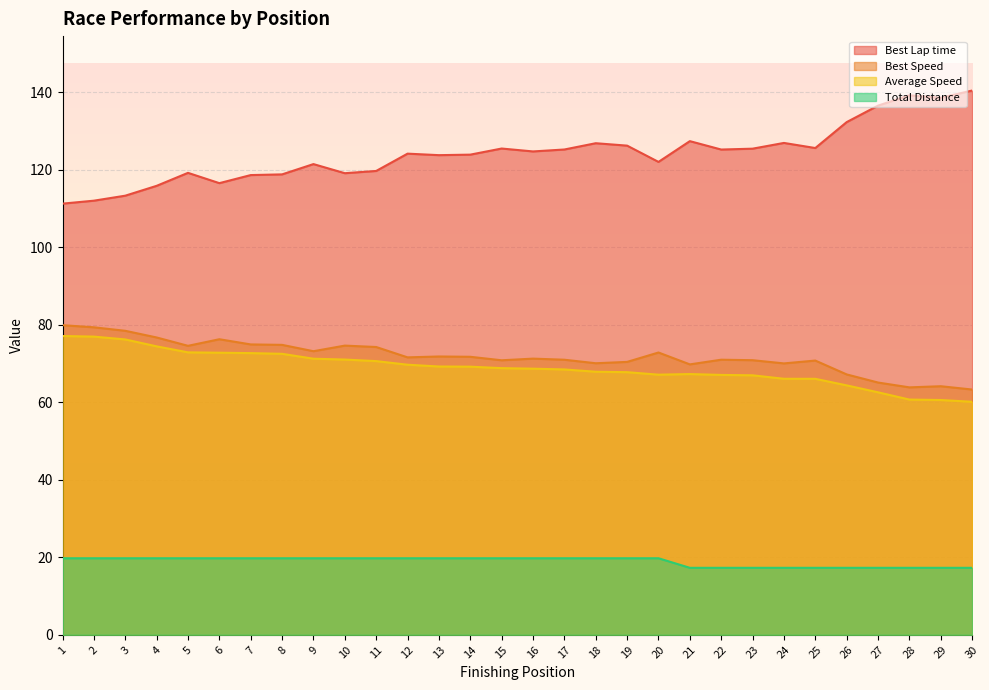

What is the maximum value shown in the chart?

140.5